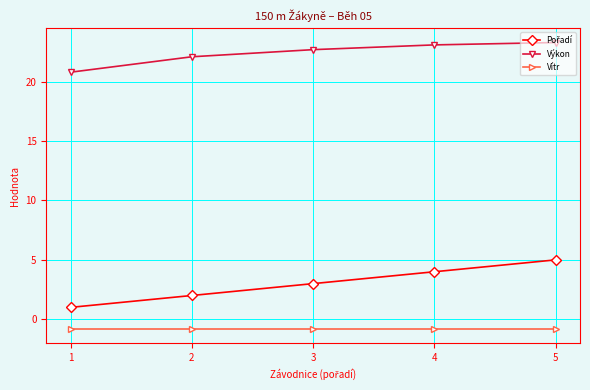

True or false: Vítr and Výkon intersect in this chart.

False